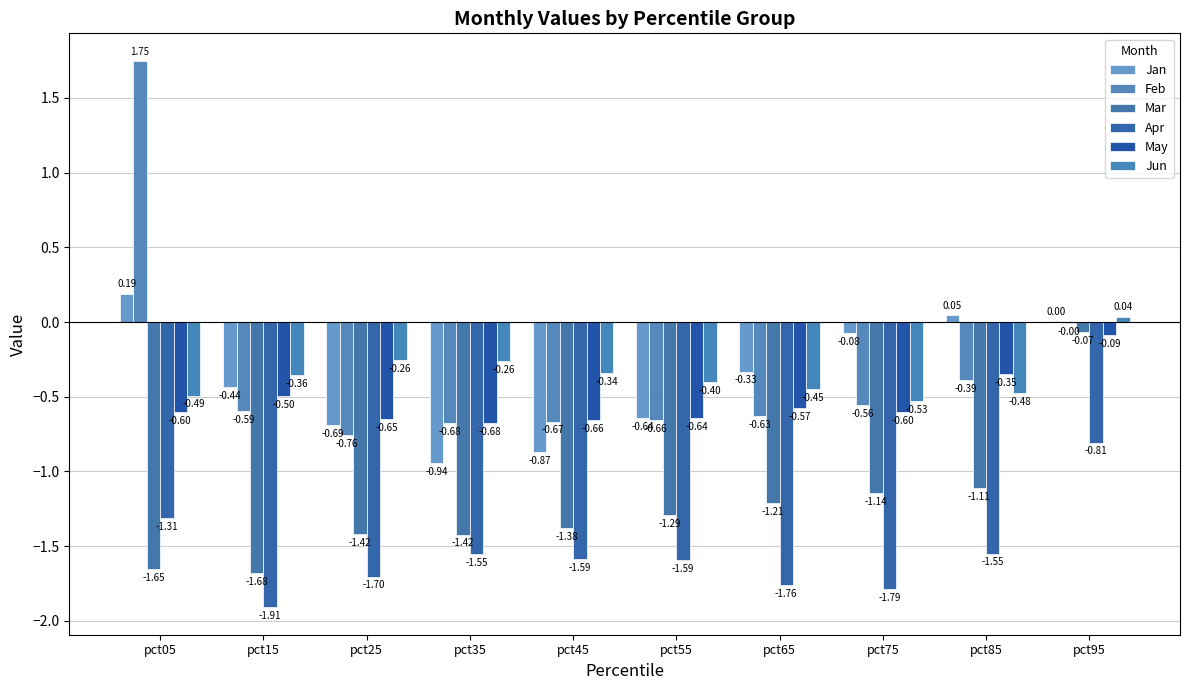

What is the value of the Feb bar at the 5th from the left?

-0.7